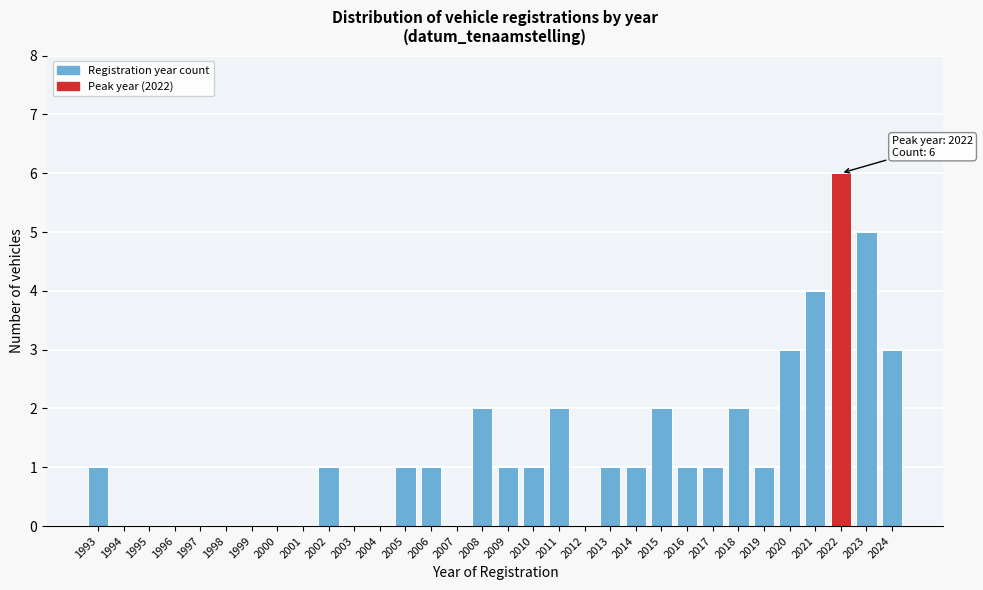

Between 2020 and 2016, which is larger?

2020